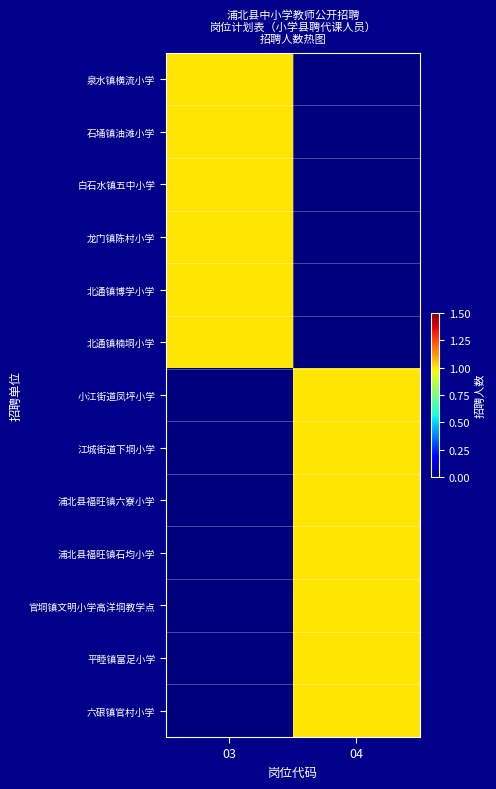

Reading right to left, extract all data points from this chart.

泉水镇横流小学: 04=0	03=1
石埇镇油滩小学: 04=0	03=1
白石水镇五中小学: 04=0	03=1
龙门镇陈村小学: 04=0	03=1
北通镇博学小学: 04=0	03=1
北通镇楠垌小学: 04=0	03=1
小江街道凤坪小学: 04=1	03=0
江城街道下垌小学: 04=1	03=0
浦北县福旺镇六寮小学: 04=1	03=0
浦北县福旺镇石均小学: 04=1	03=0
官垌镇文明小学高洋垌教学点: 04=1	03=0
平睦镇富足小学: 04=1	03=0
六硍镇官村小学: 04=1	03=0